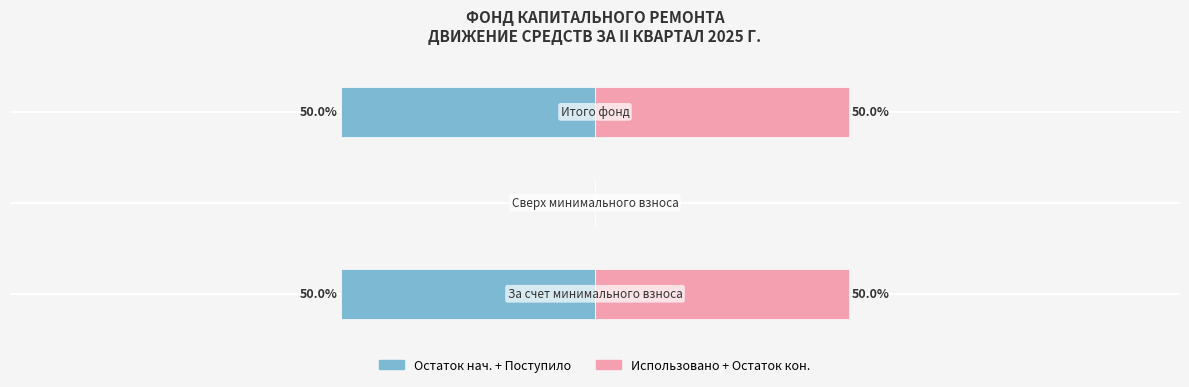

What is the difference between the Поступило / Остаток (начало) values at 1 and 2?

50